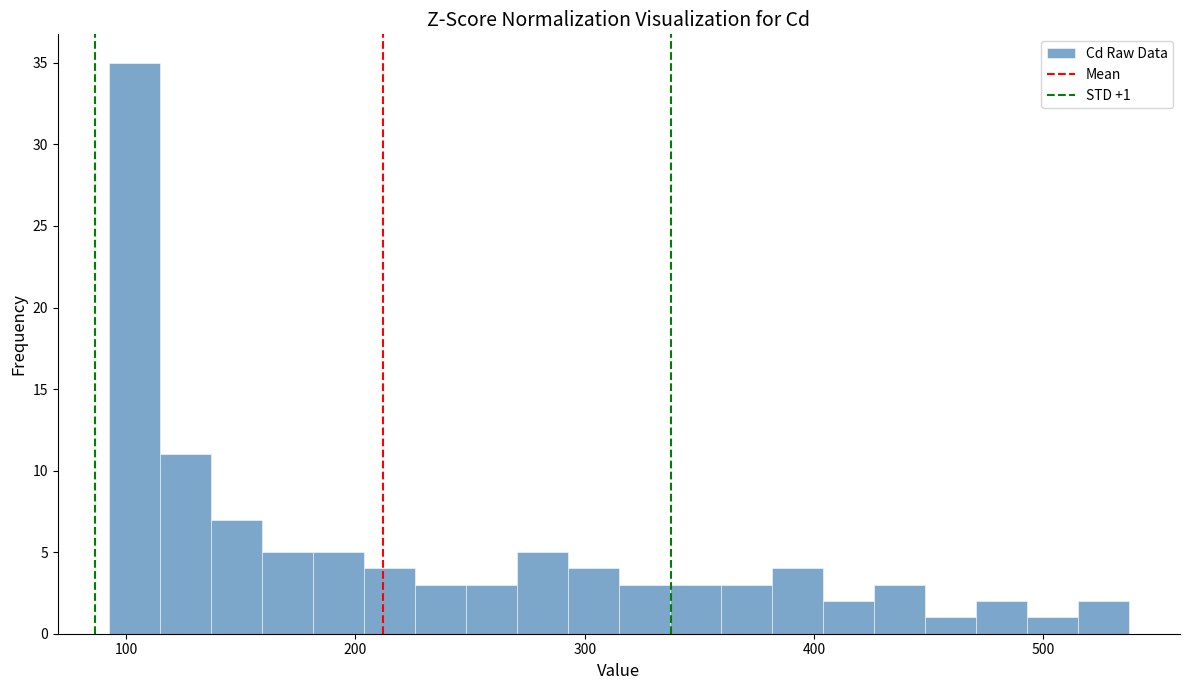

Read against the x-axis, roughly where is the centre of the tallest bar?

100